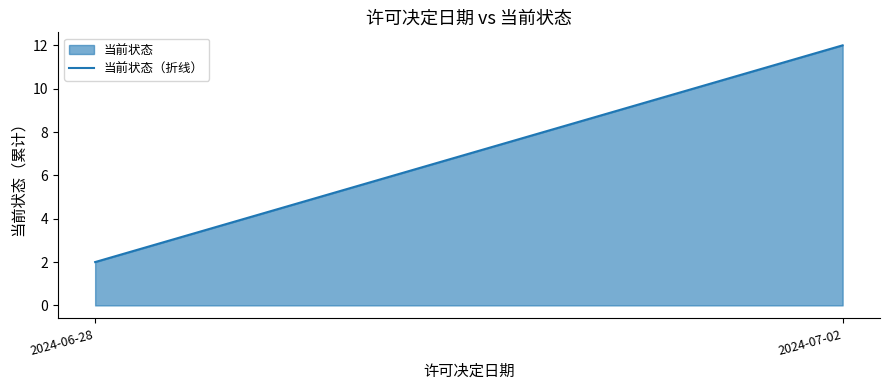

What is the ratio of the value at 2024-07-02 to the value at 2024-06-28?

6.0